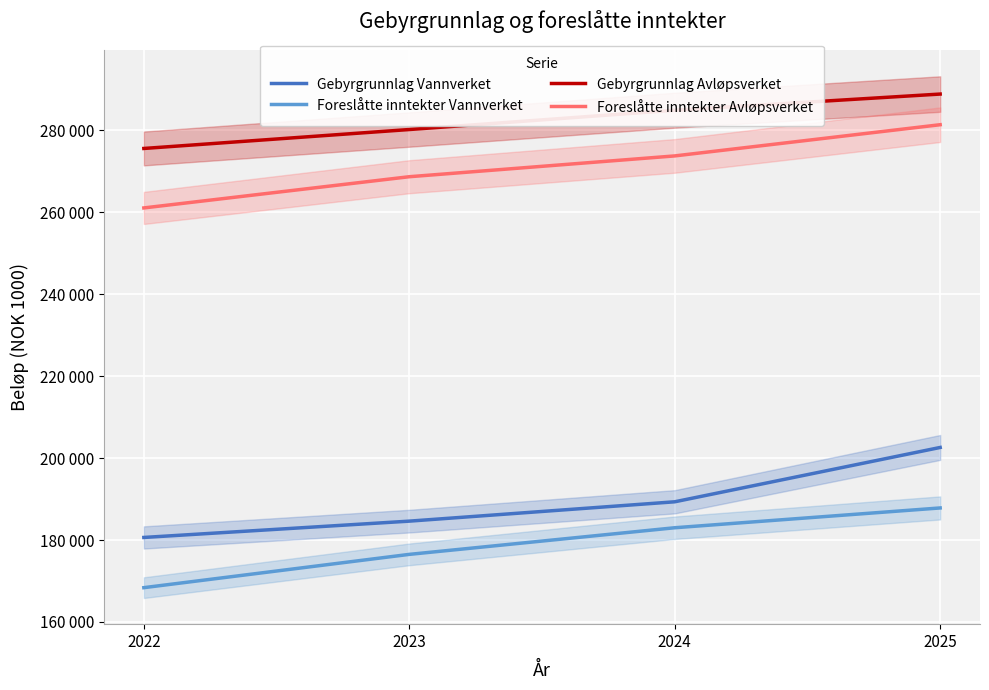

What is the spread (max minus min) of values at 2022?

107223